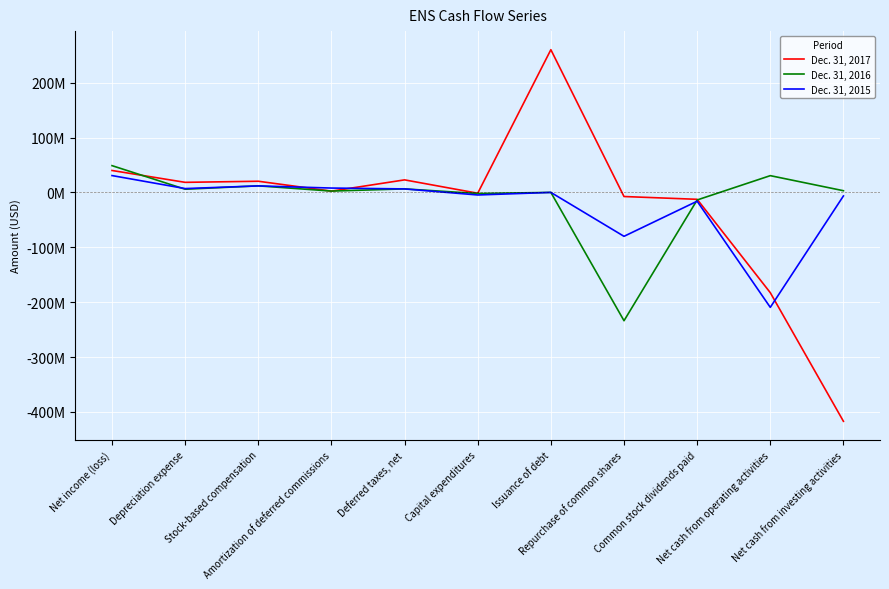

What is the sum of all Dec. 31, 2016 values?

-140634000